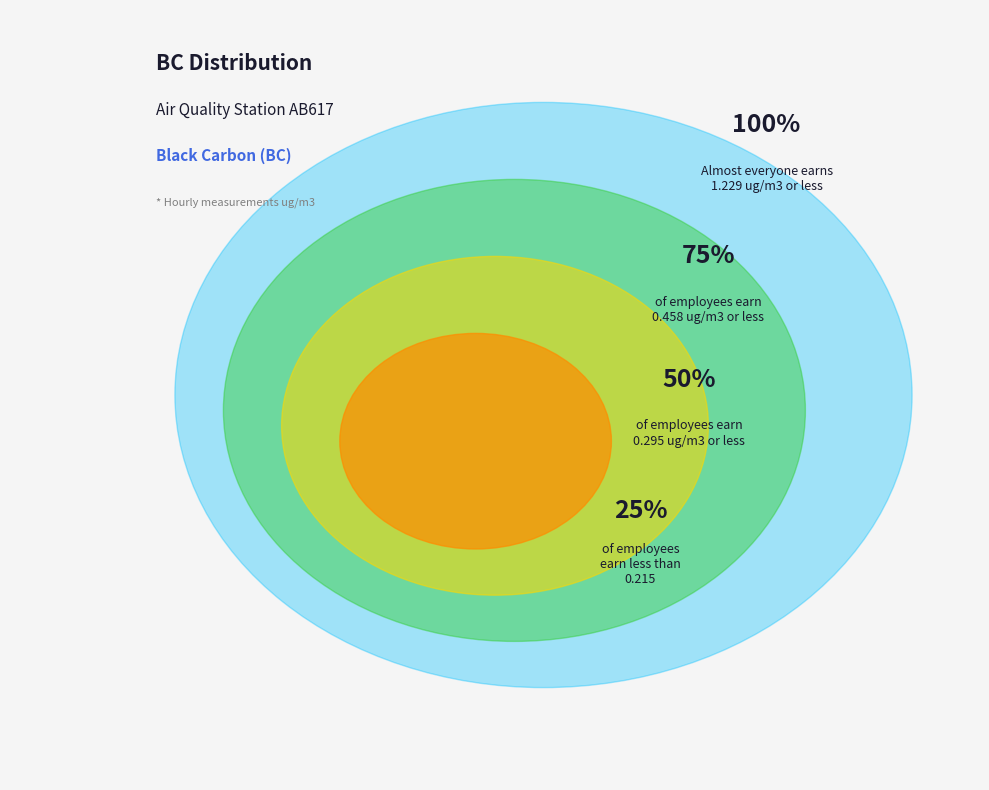

The 24 slice represents 7% of the pie. True or false?

False